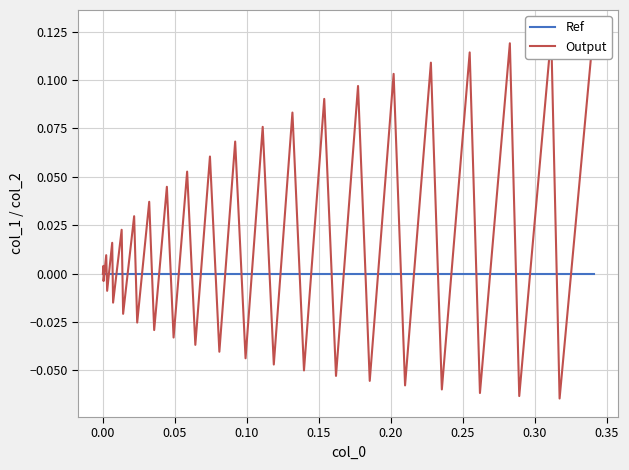

Does the chart have visible grid lines?

Yes